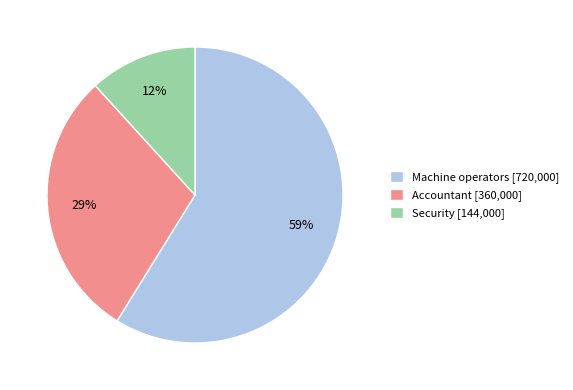

What is the smallest slice in the pie chart?

Security